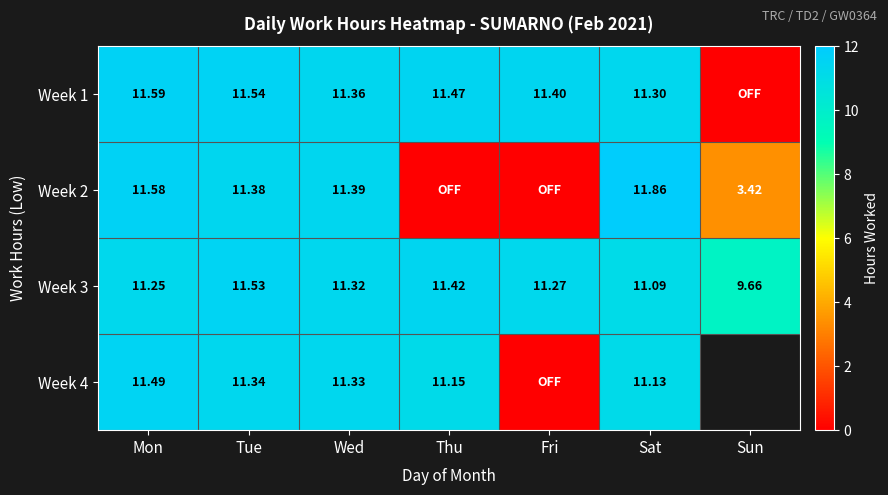

What is the spread (max minus min) of values at Sat?

0.8